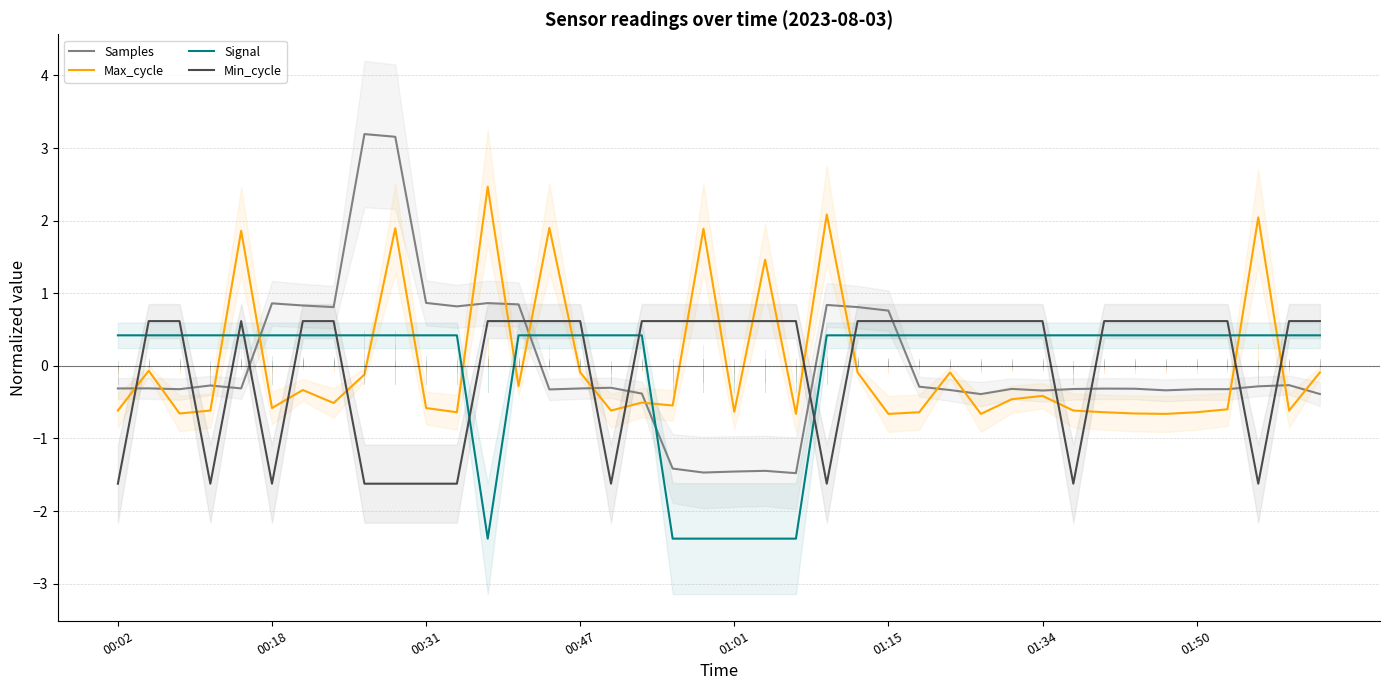

What is the minimum value for Samples?

-1.5